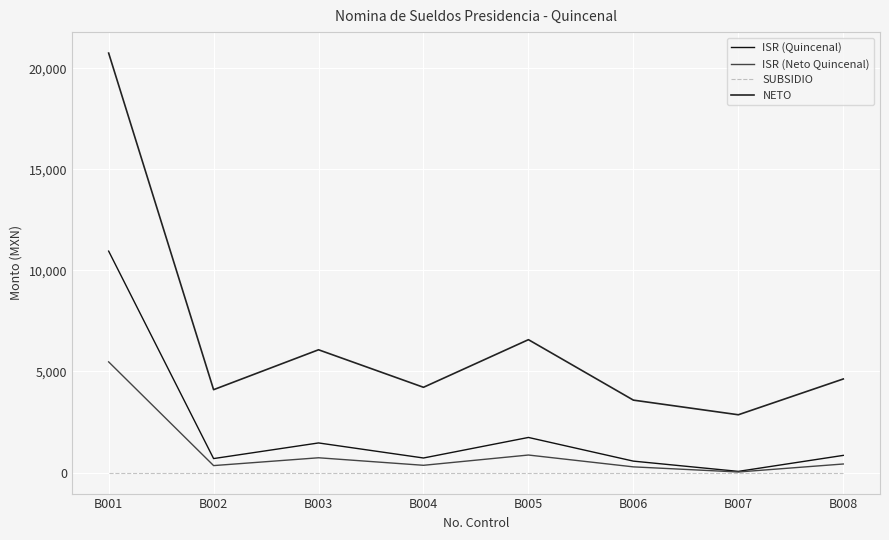

At which label does SUBSIDIO reach its peak?

B001